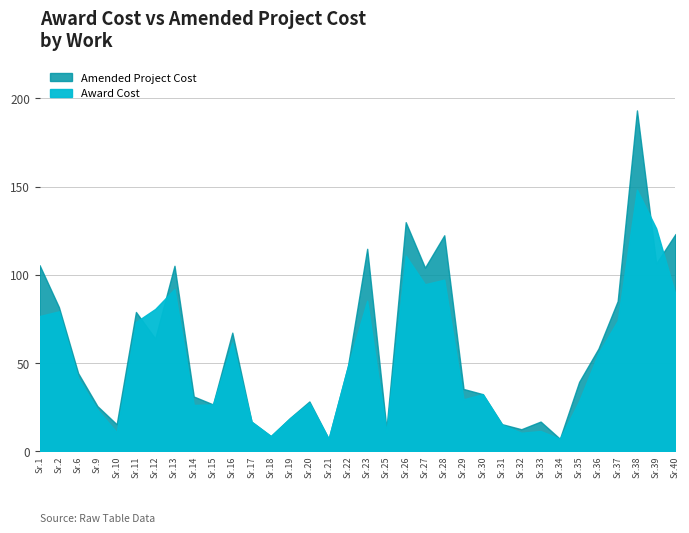

At how many categories does at least one series exceed 53?

15